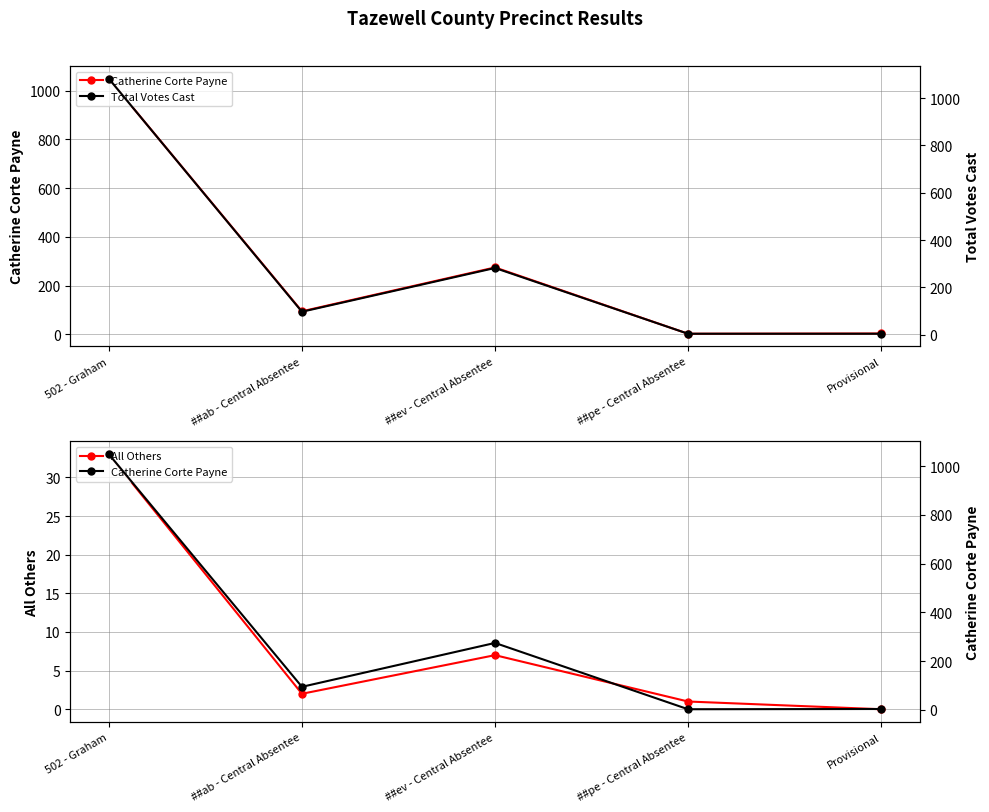

At which category does the chart reach its minimum across all series?

Provisional